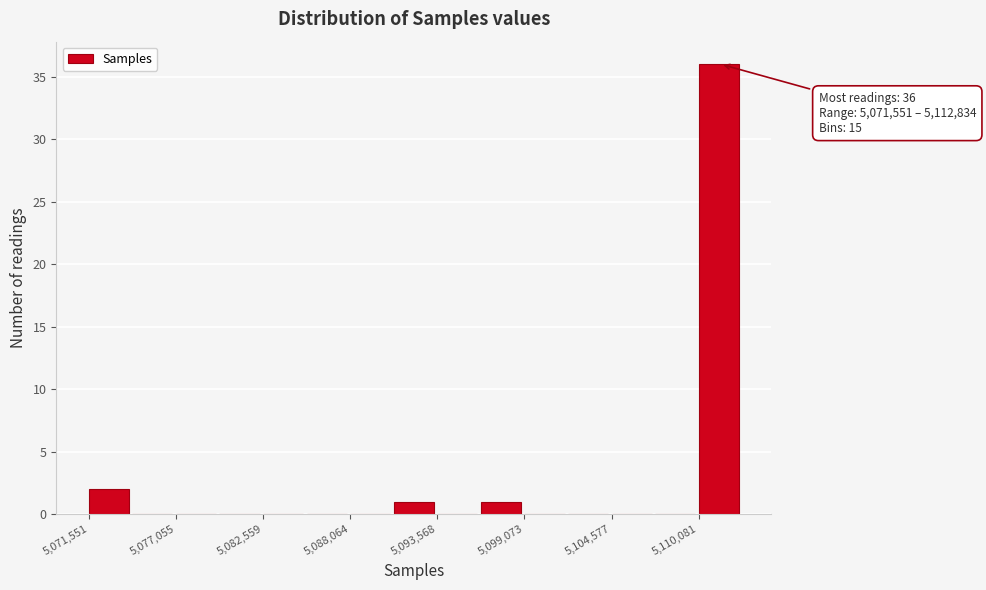

Read against the x-axis, roughly where is the centre of the tallest bar?

5111000